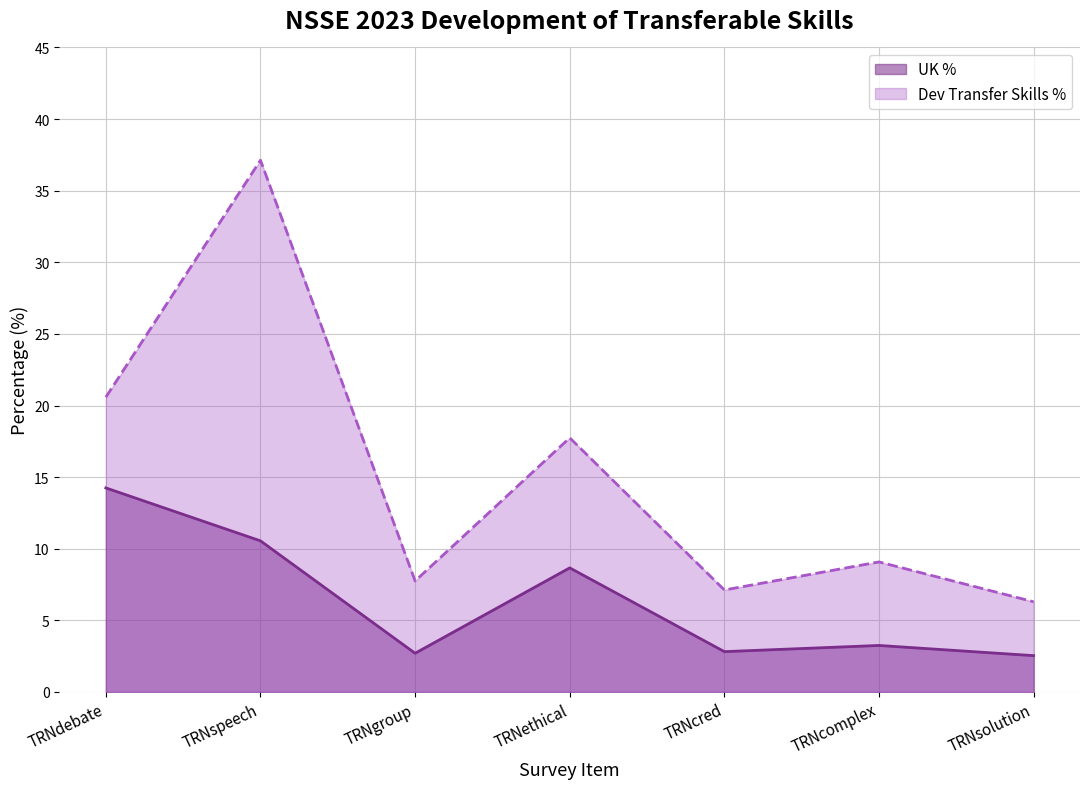

What is the lowest value of the Dev Transfer Skills Count series?

6.3